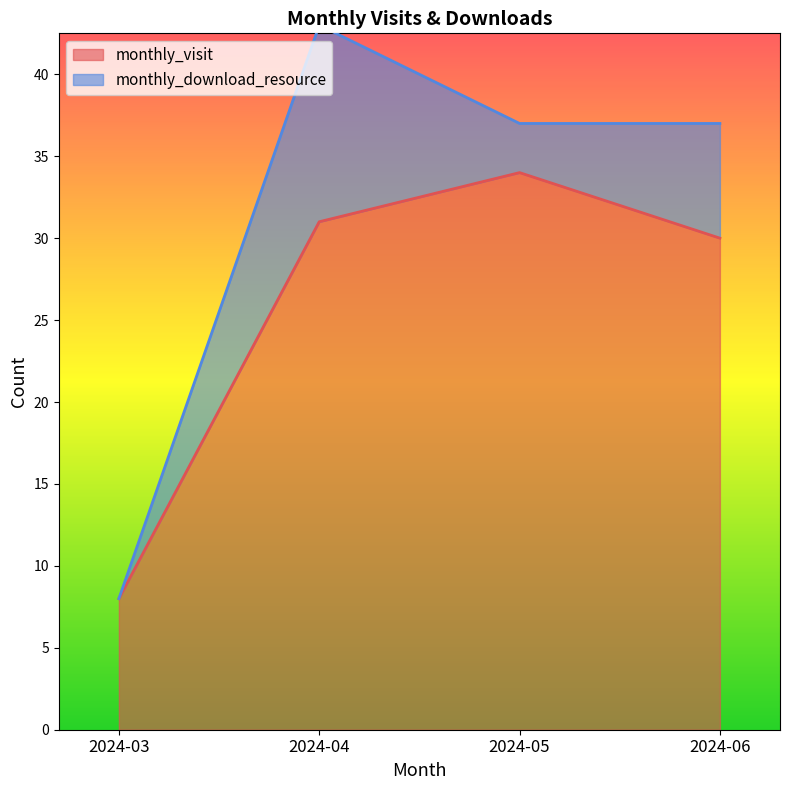

The chart shows a value of 4 at 2024-03. True or false?

False